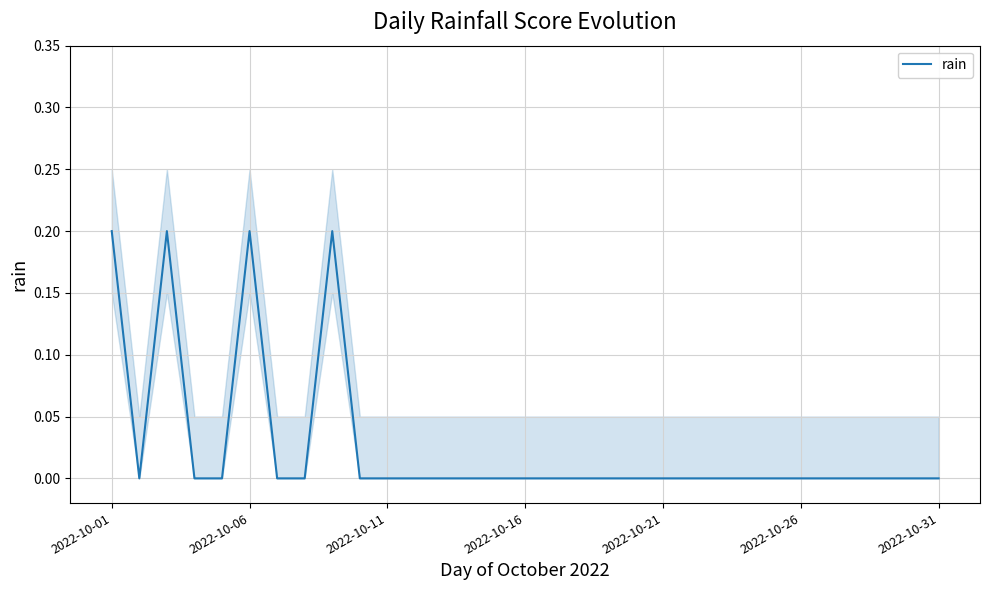

Is it true that the value at 29 is -0.1?

False